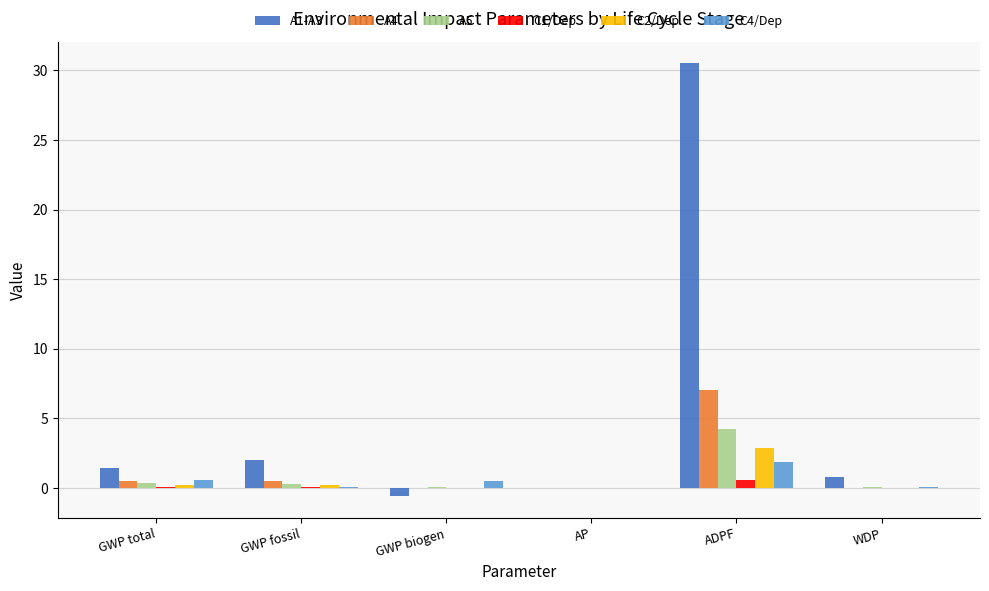

At which category is the sum across all series the highest?

ADPF